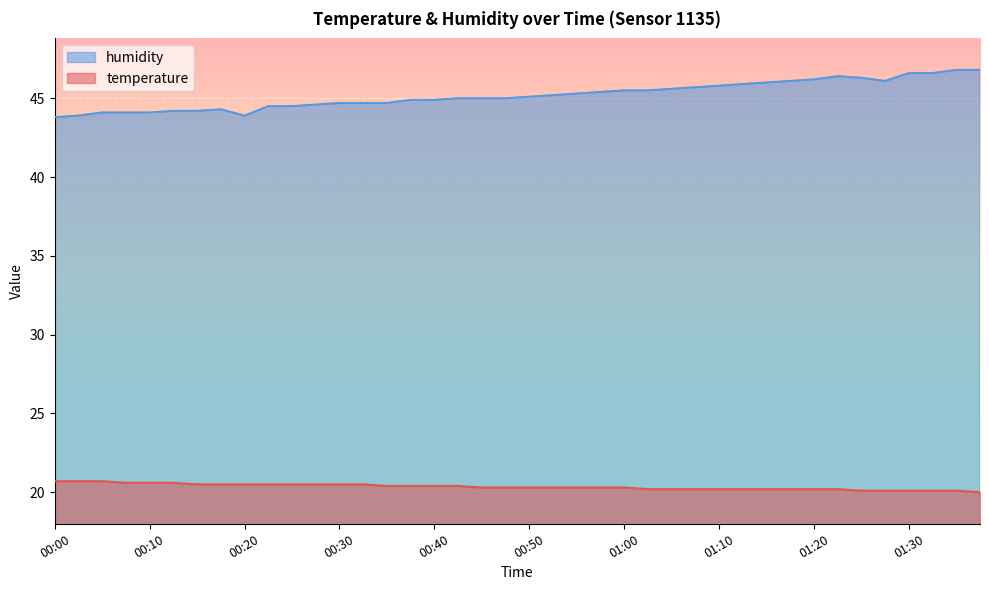

True or false: temperature and humidity cross at least once.

False